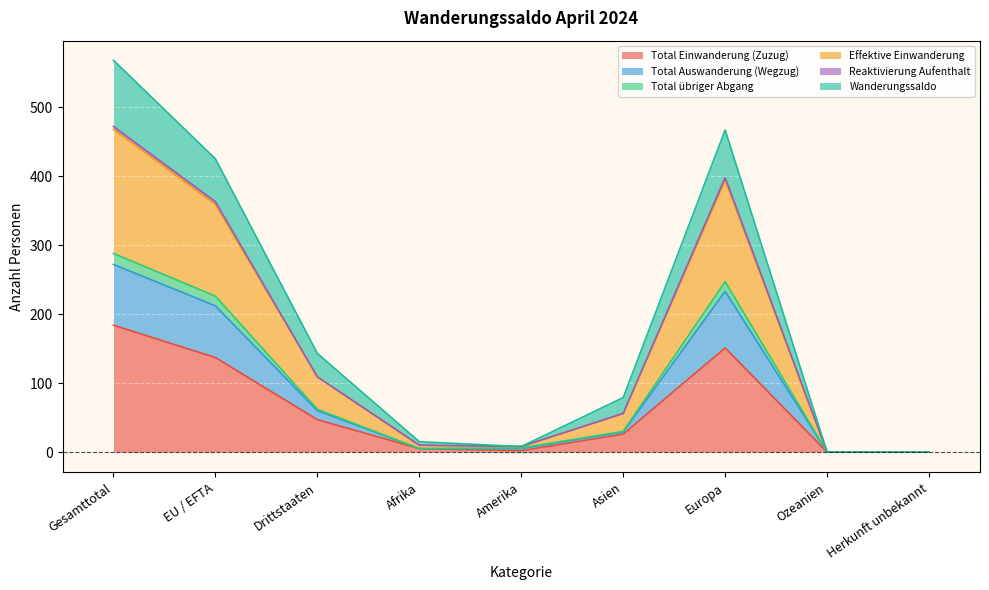

How many lines are shown in the chart?

5